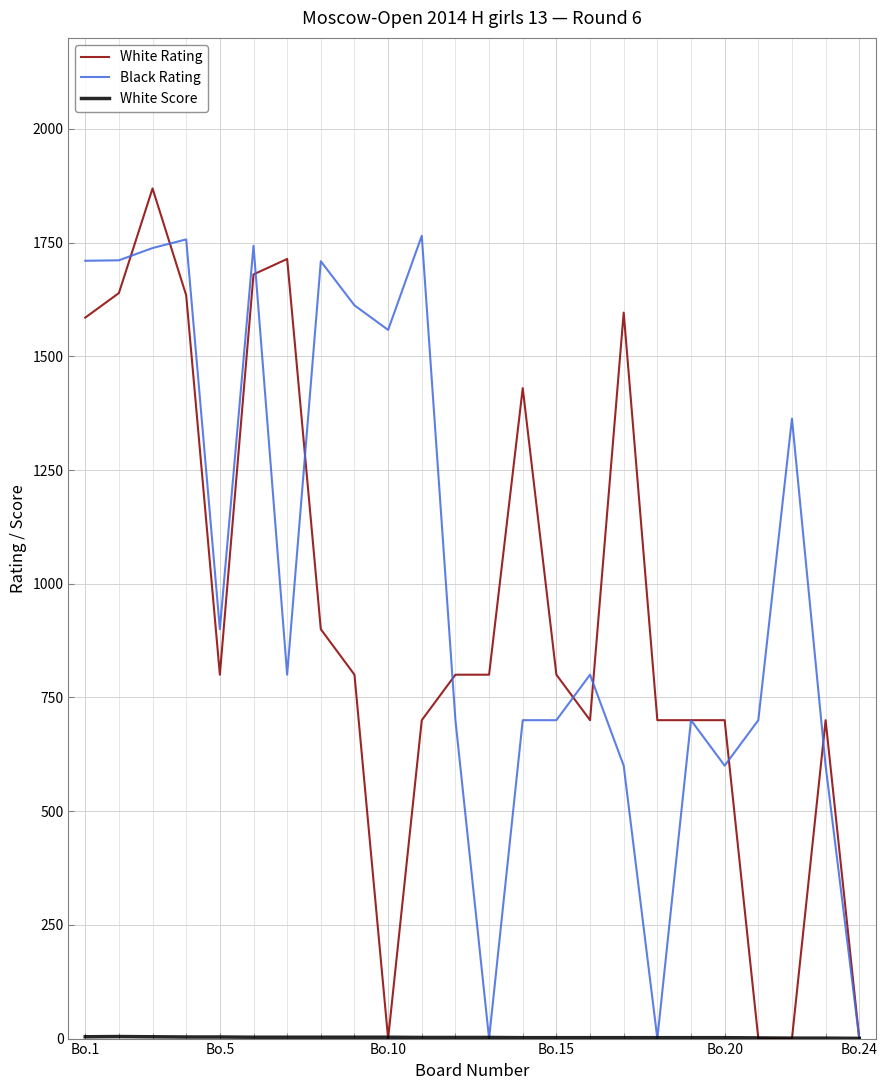

Which series has the widest spread of values?

White Rating